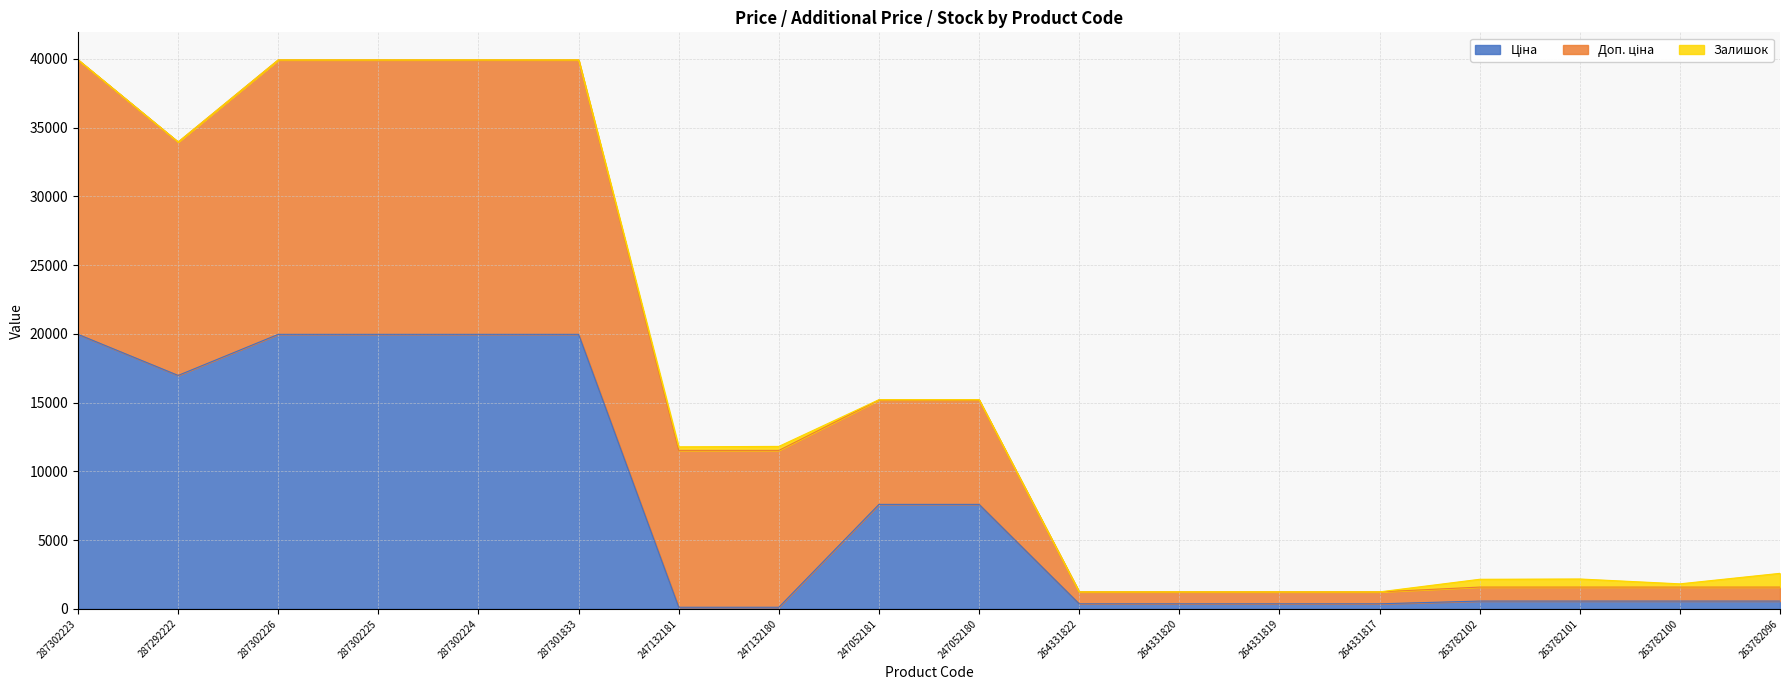

At which label is Доп. ціна closest to 10416?

247132181